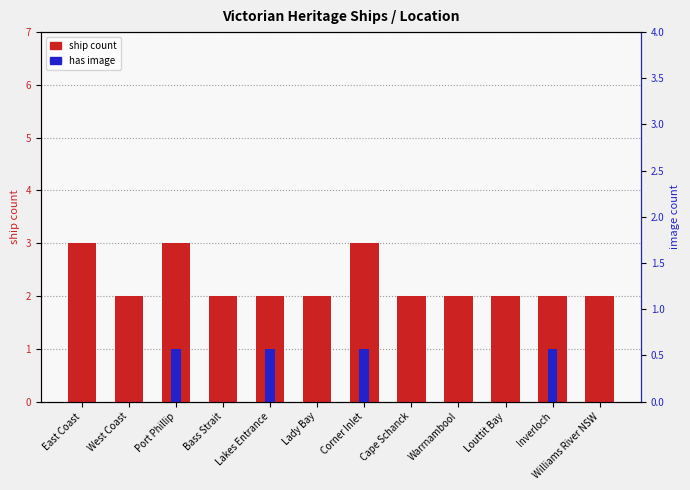

At which category does the chart reach its minimum across all series?

East Coast